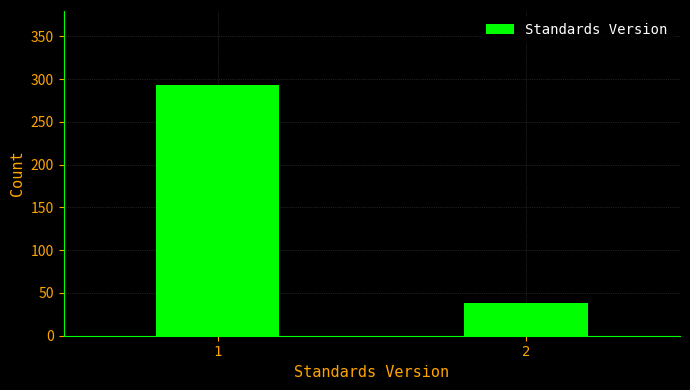

Reading left to right, list all the values displayed in this chart.

293	38